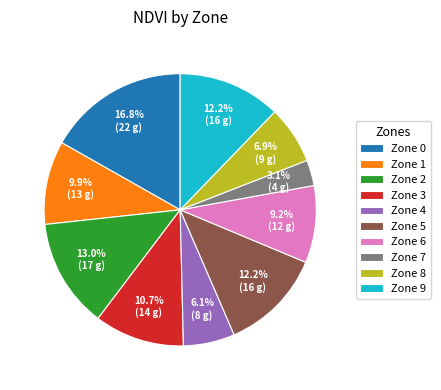

To the nearest percent, what portion does Zone 2 represent?

13%